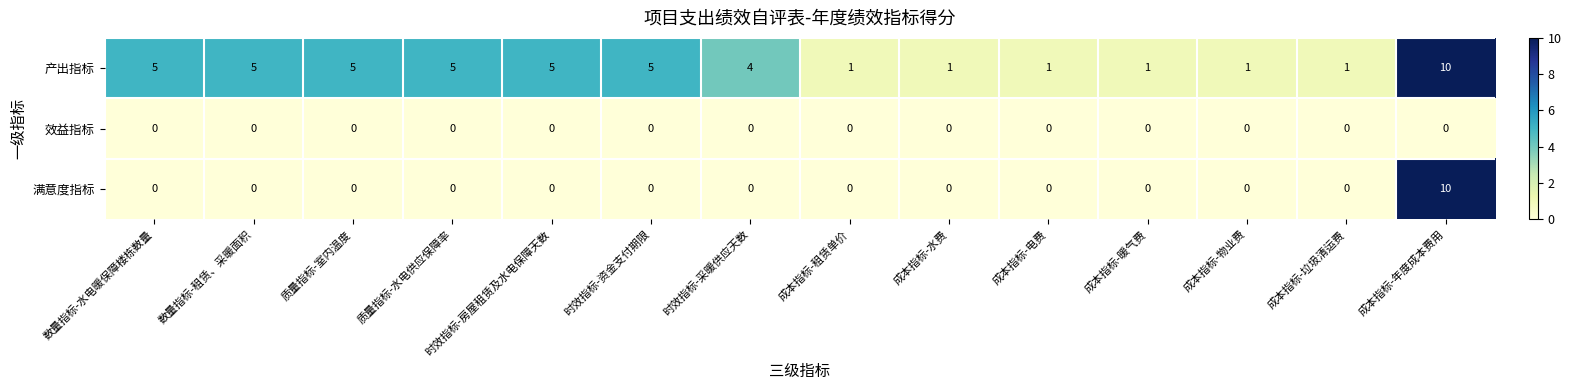

Is the value of 产出指标 at 成本指标-年度成本费用 greater than the value of 效益指标 at 时效指标-采暖供应天数?

Yes